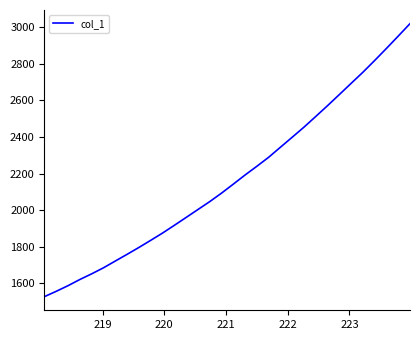

What is the difference between the maximum and minimum values?

1491.1